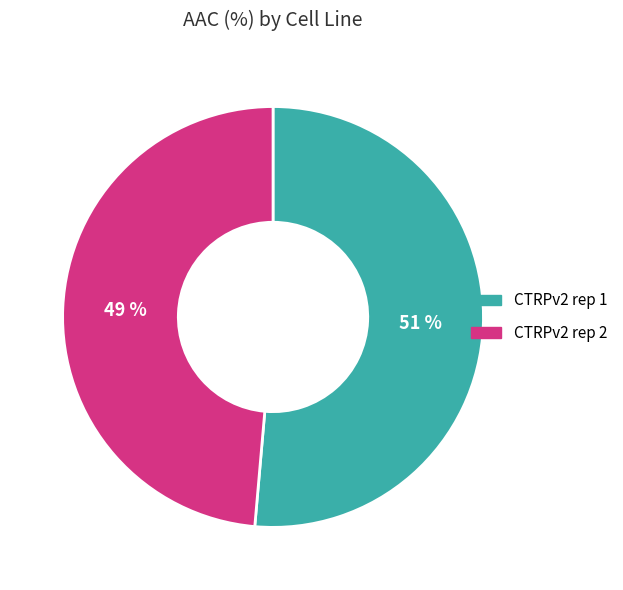

To the nearest percent, what percentage of the pie is CTRPv2 rep 1?

51%